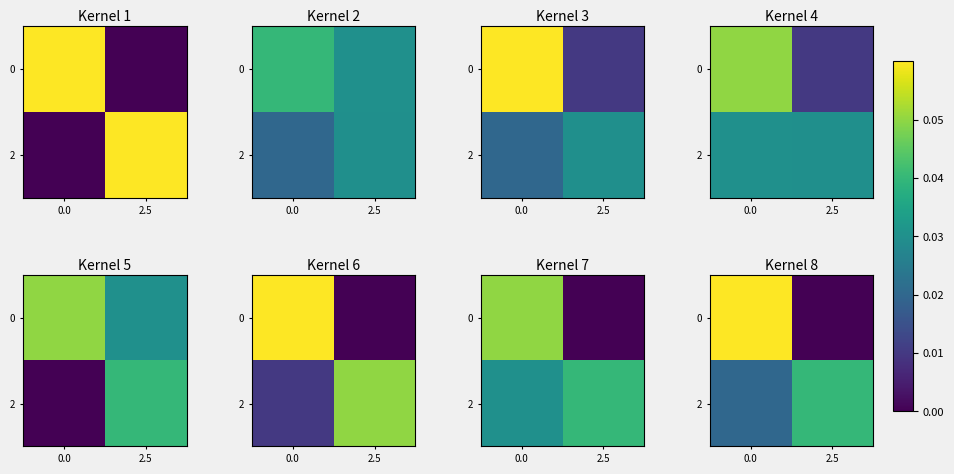

How many categories are shown in the chart?

2